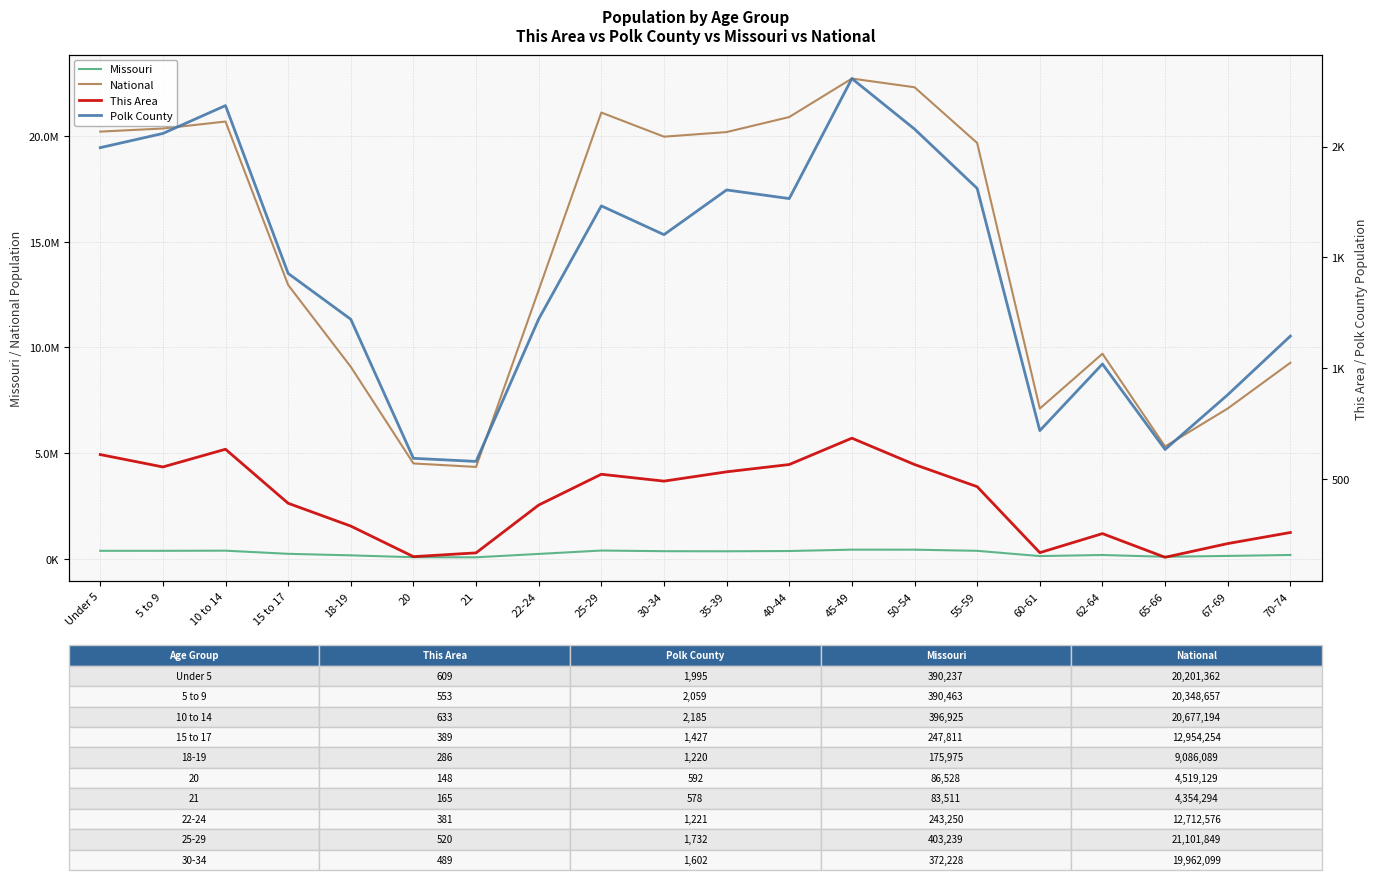

Reading left to right, list all the values displayed in this chart.

Missouri: Under 5=390237	5 to 9=390463	10 to 14=396925	15 to 17=247811	18-19=175975	20=86528	21=83511	22-24=243250	25-29=403239	30-34=372228	35-39=368070	40-44=380546	45-49=444766	50-54=443806	55-59=389985	60-61=140830	62-64=192463	65-66=108394	67-69=148659	70-74=193437
National: Under 5=20201362	5 to 9=20348657	10 to 14=20677194	15 to 17=12954254	18-19=9086089	20=4519129	21=4354294	22-24=12712576	25-29=21101849	30-34=19962099	35-39=20179642	40-44=20890964	45-49=22708591	50-54=22298125	55-59=19664805	60-61=7113727	62-64=9704197	65-66=5319902	67-69=7115361	70-74=9278166
This Area: Under 5=609	5 to 9=553	10 to 14=633	15 to 17=389	18-19=286	20=148	21=165	22-24=381	25-29=520	30-34=489	35-39=531	40-44=564	45-49=683	50-54=564	55-59=464	60-61=166	62-64=252	65-66=145	67-69=207	70-74=257
Polk County: Under 5=1995	5 to 9=2059	10 to 14=2185	15 to 17=1427	18-19=1220	20=592	21=578	22-24=1221	25-29=1732	30-34=1602	35-39=1804	40-44=1765	45-49=2307	50-54=2079	55-59=1811	60-61=717	62-64=1018	65-66=632	67-69=879	70-74=1144